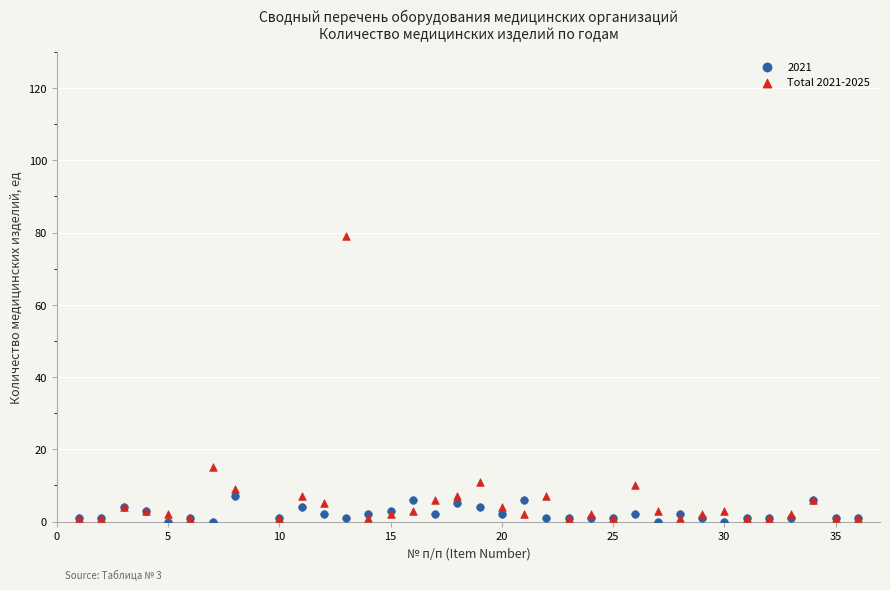

Across all series, what Y value is closest to 39?

15